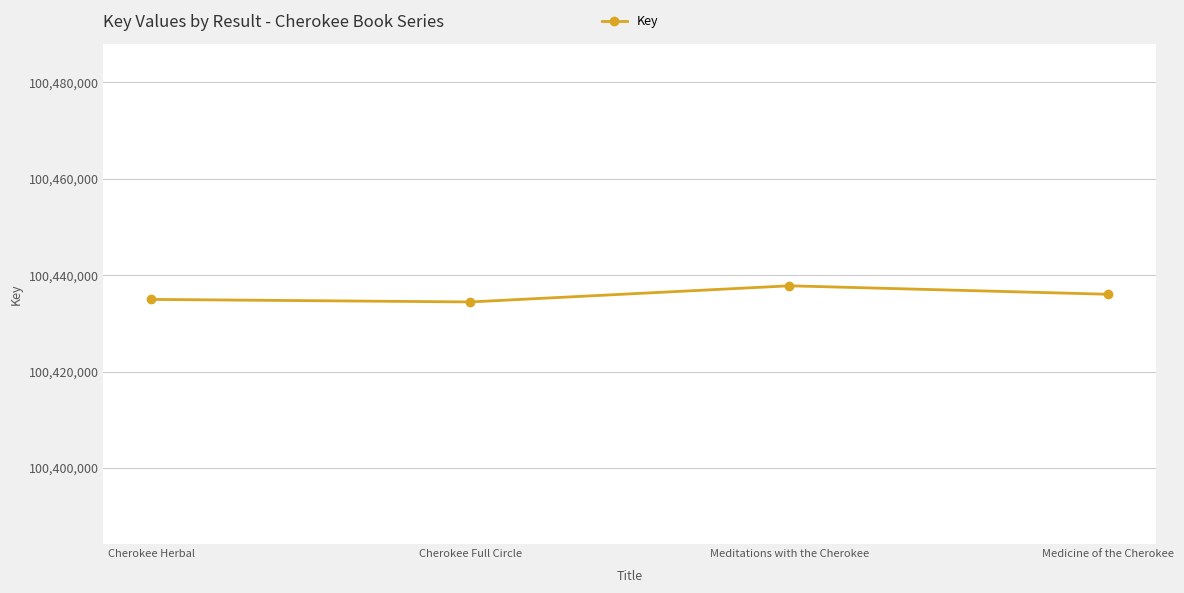

Where is the first local maximum?

Meditations with the Cherokee